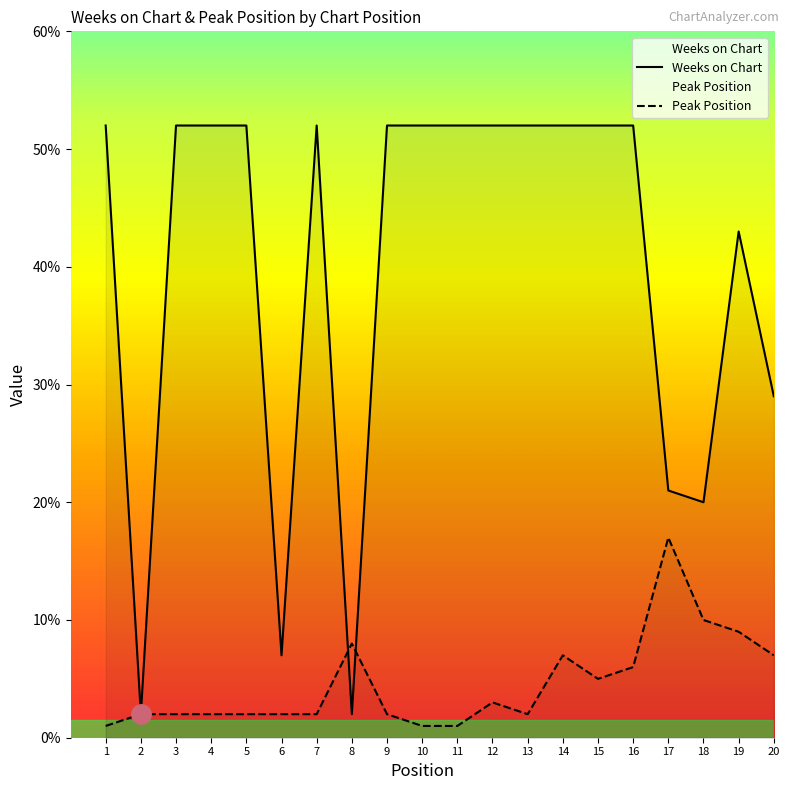

Which series changed the most between 10 and 18?

Weeks on Chart